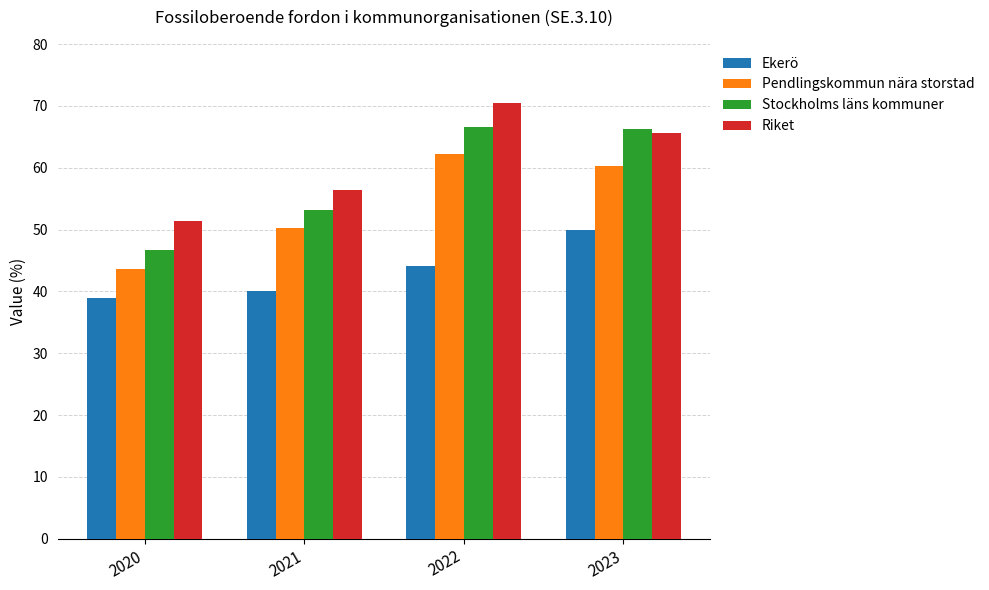

How many data points in Pendlingskommun nära storstad are less than 60?

2